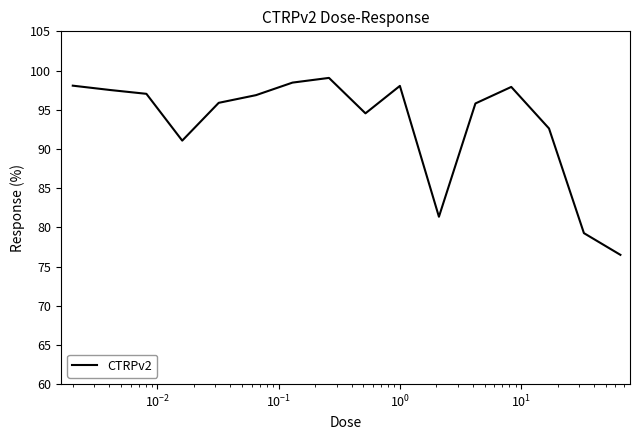

What is the minimum value shown in the chart?

76.5